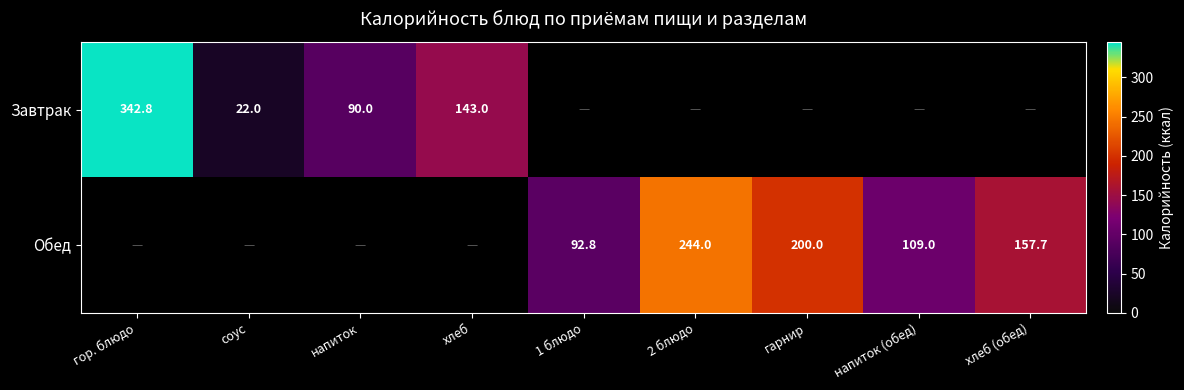

At how many categories does at least one series exceed 311?

1